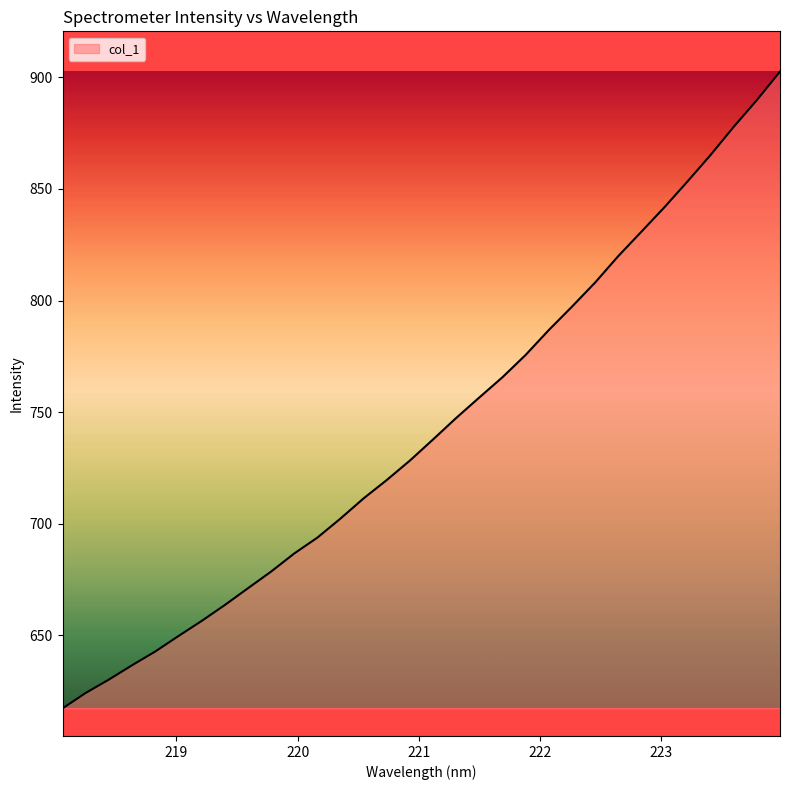

What is the smallest value displayed?

617.3